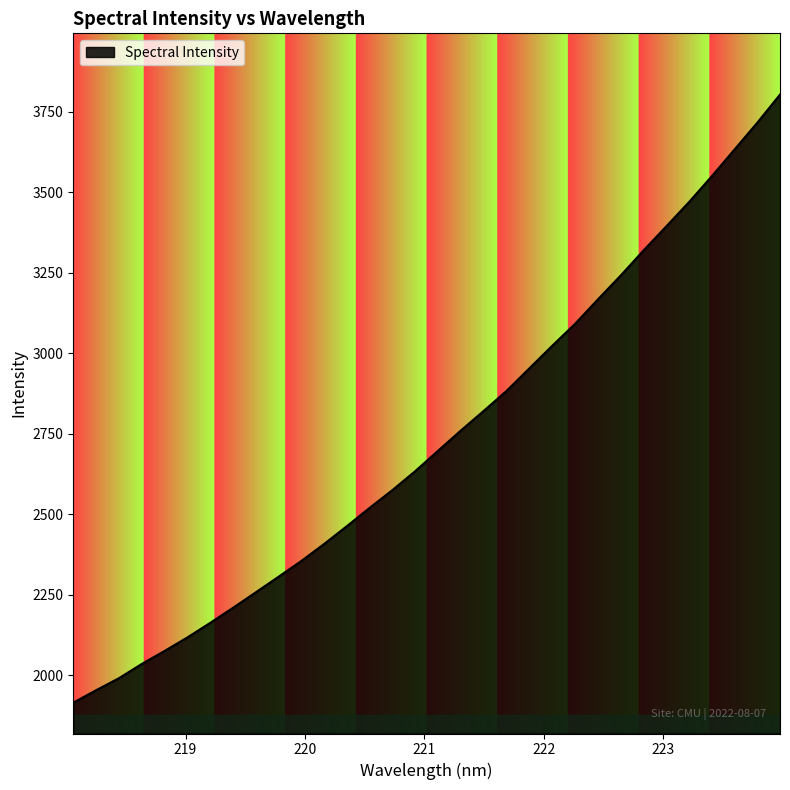

What is the smallest value displayed?

1915.0